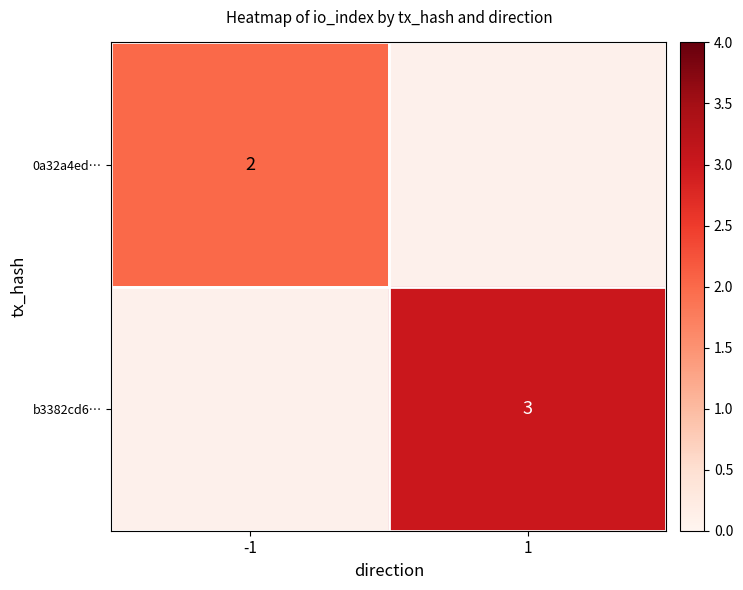

The 0a32a4ed… series shows 2.7 at -1. True or false?

False